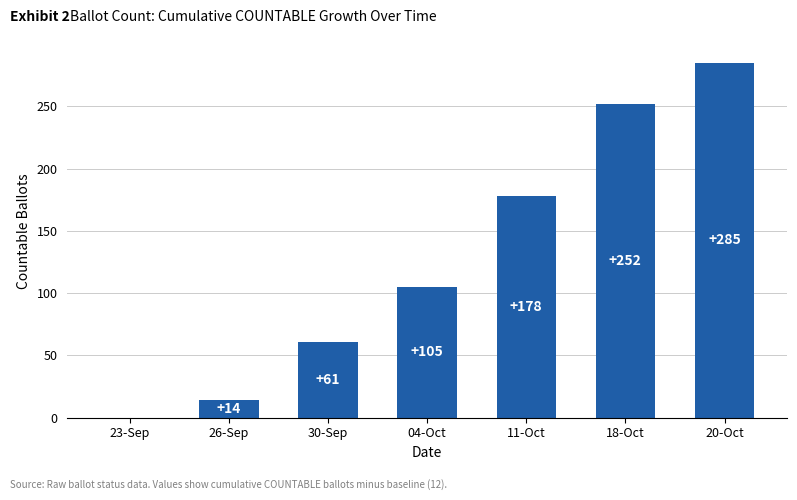

Reading left to right, extract all data points from this chart.

0	14	61	105	178	252	285